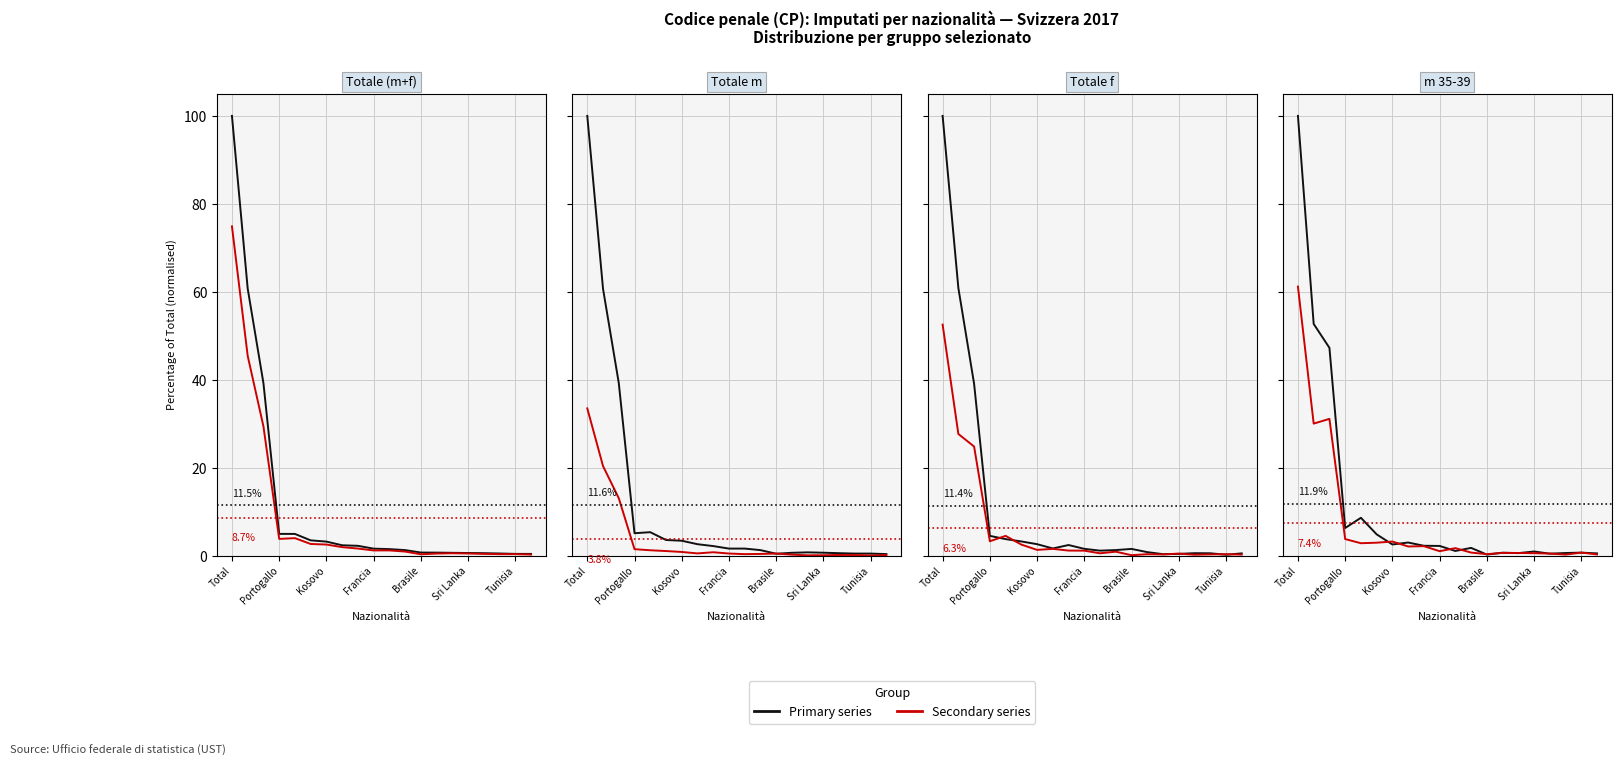

What is the lowest value of the Primary series series?

0.3